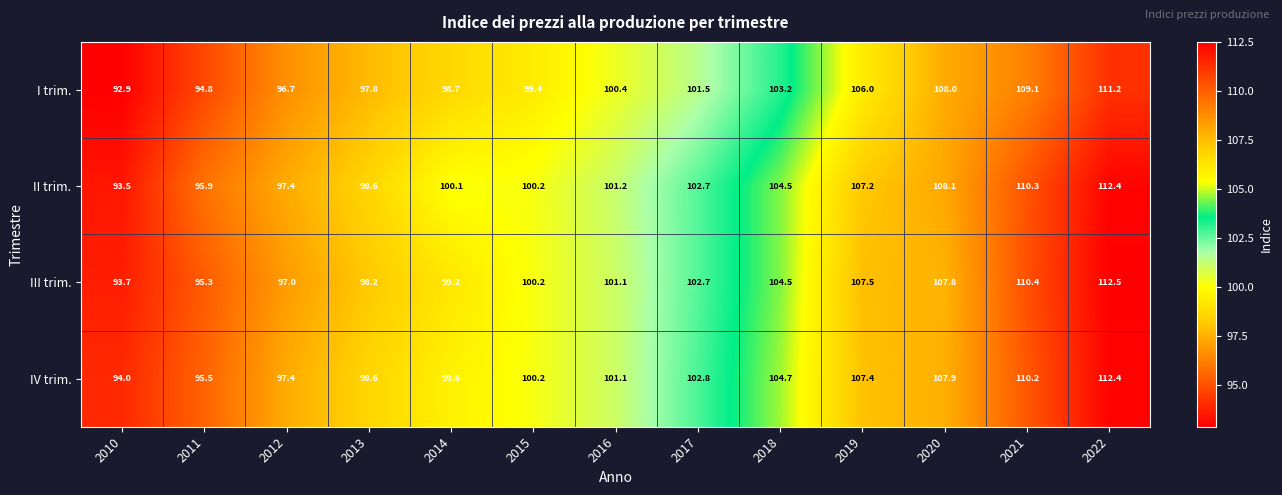

What is the approximate value of IV trim. at 2010?

94.0